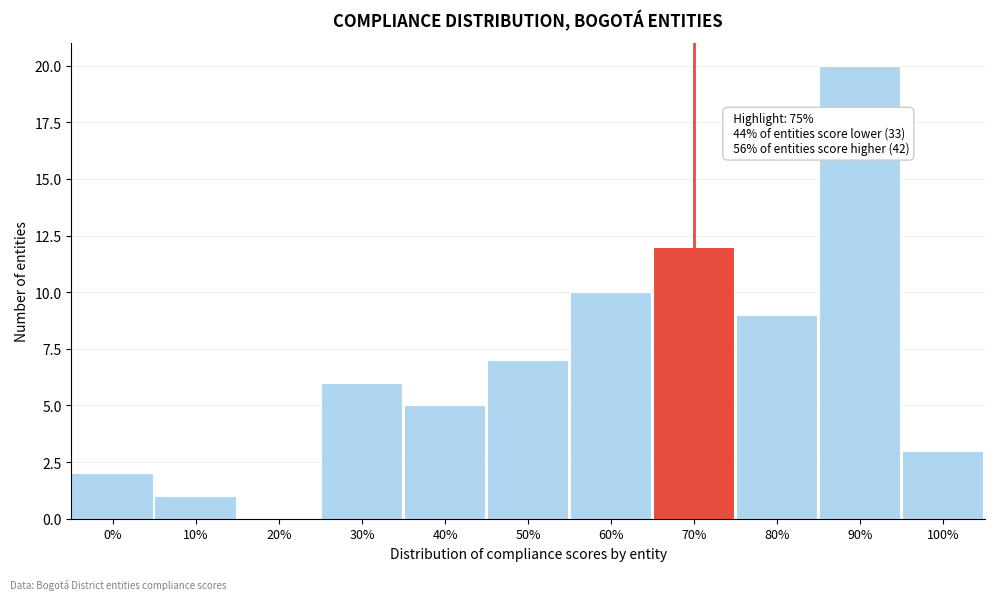

Reading right to left, list all the values displayed in this chart.

100%=3	90%=20	80%=9	70%=12	60%=10	50%=7	40%=5	30%=6	20%=0	10%=1	0%=2